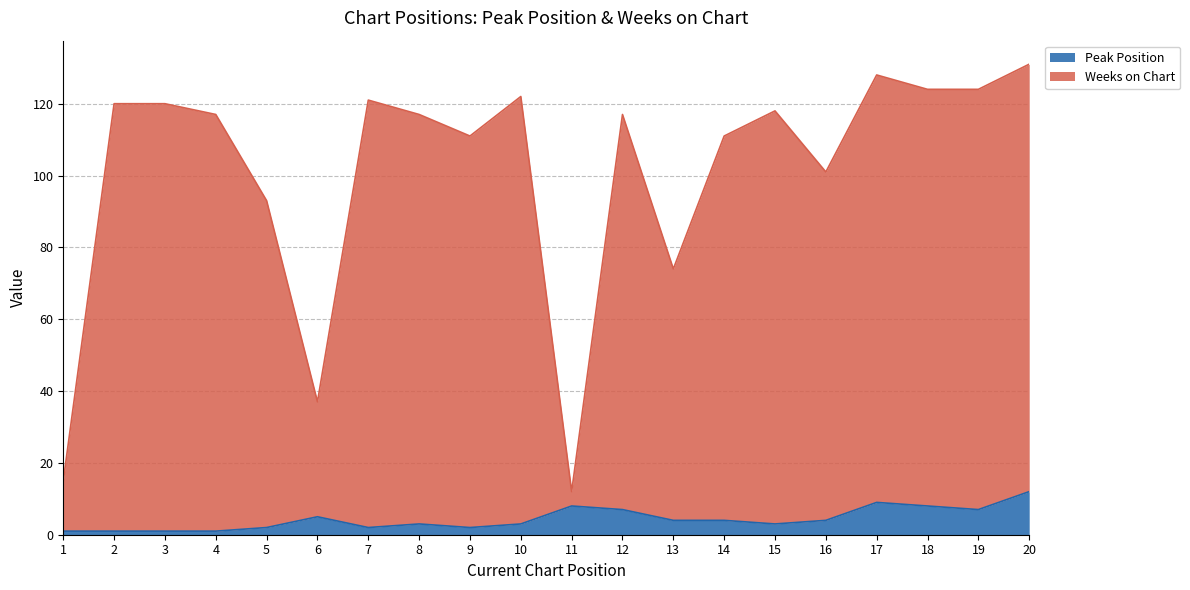

How many values in the Peak Position series are below 4?

10